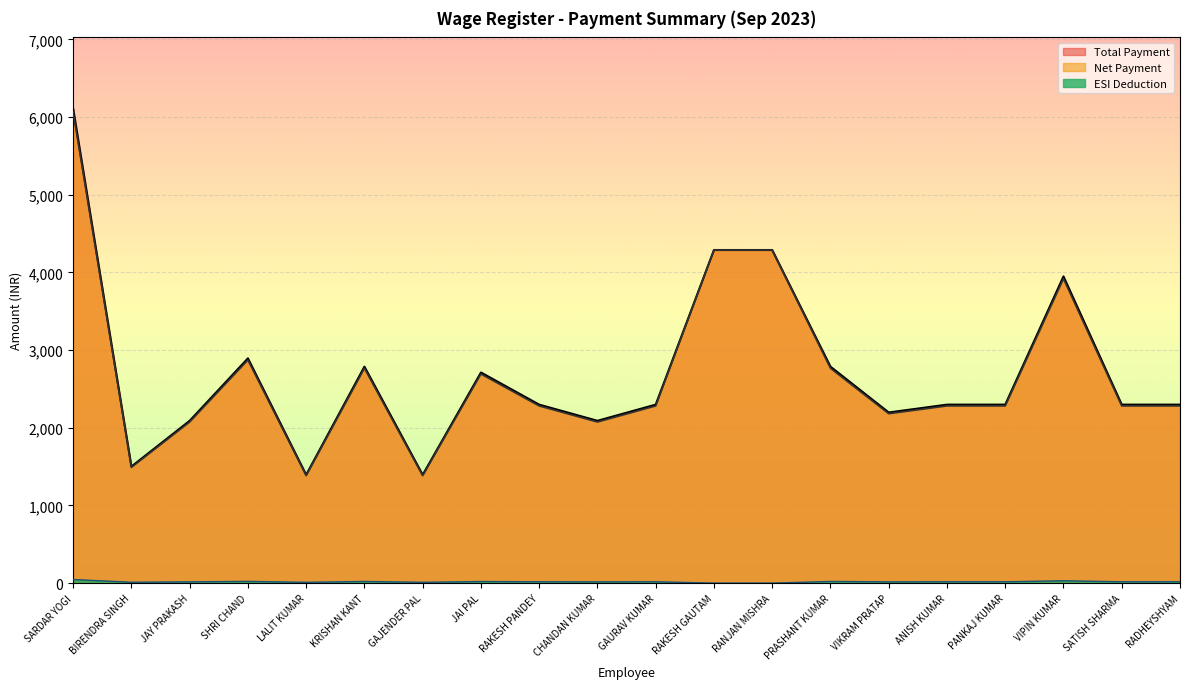

Reading left to right, list all the values displayed in this chart.

Total Payment: 6110	1501	2090	2894	1394	2787	1394	2712	2298	2090	2298	4289	4289	2787	2197	2298	2298	3949	2298	2298
Net Payment: 6064	1490	2074	2872	1384	2766	1384	2692	2281	2074	2281	4289	4289	2766	2181	2281	2281	3919	2281	2281
ESI Deduction: 46	11	16	22	10	21	10	20	17	16	17	0	0	21	16	17	17	30	17	17